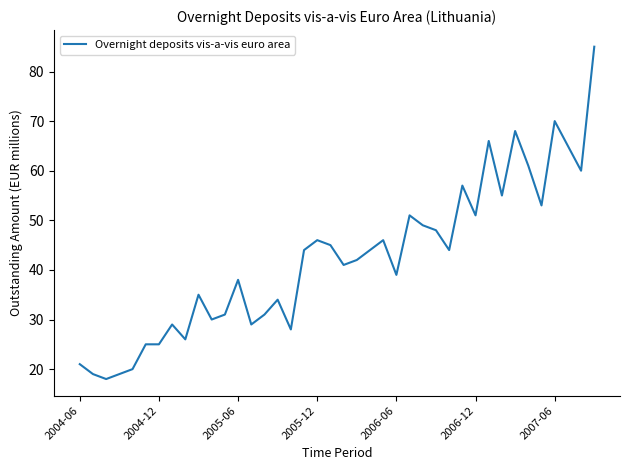

What is the greatest value displayed?

85